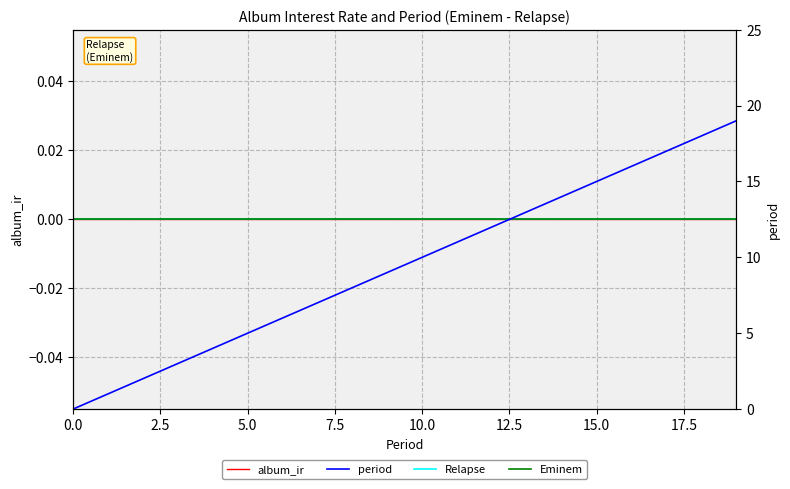

Which series has the largest total across all categories?

period